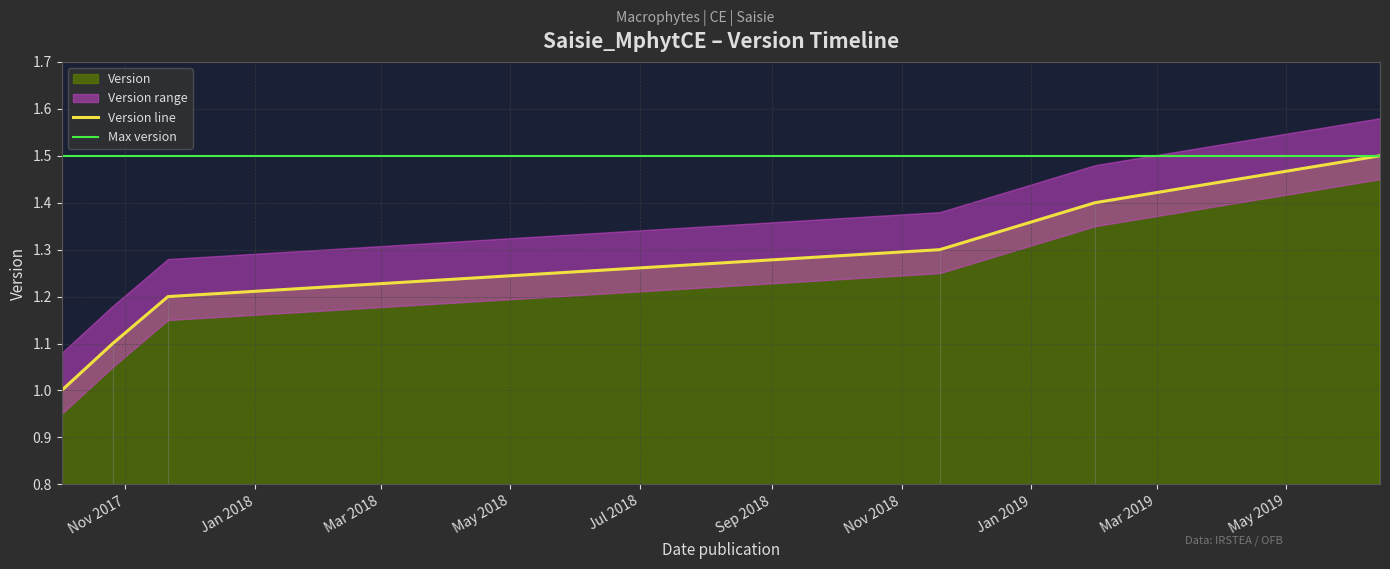

Where is the data nearest to the value 1?

2017-10-02